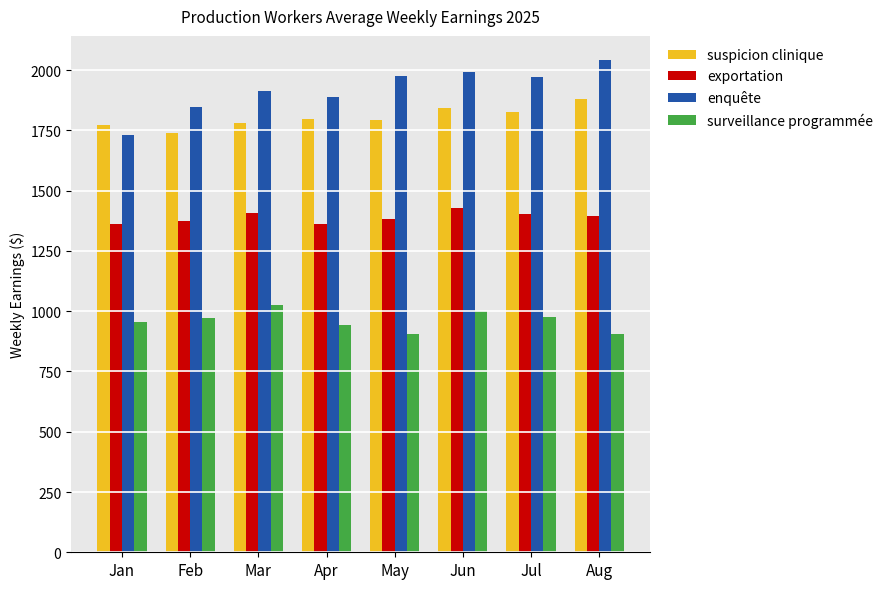

What is the greatest value displayed?

2040.3